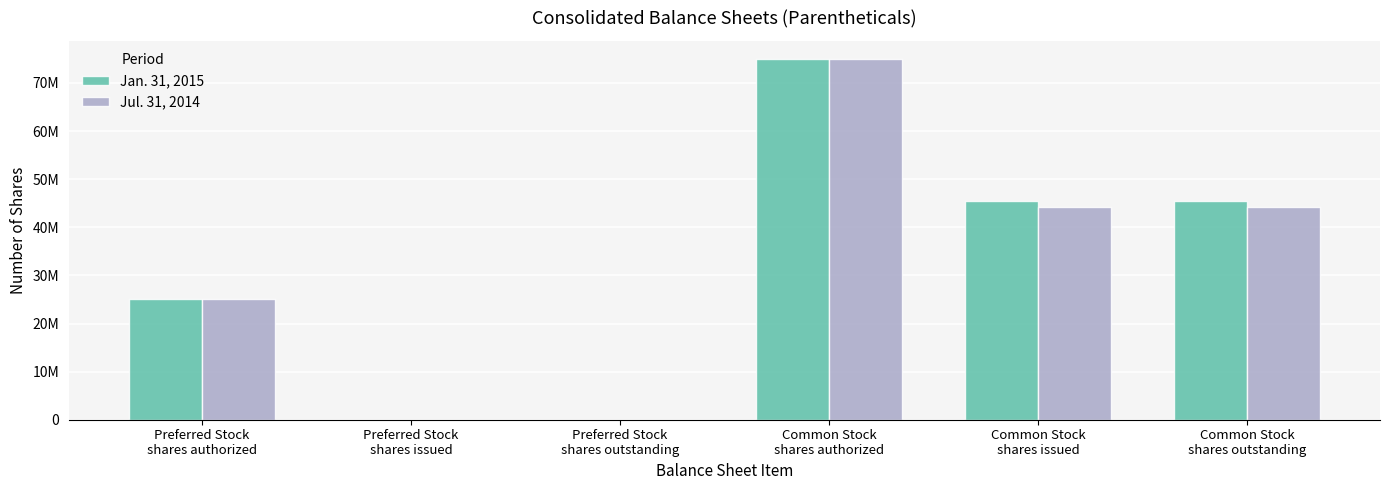

The value of Jul. 31, 2014 at Preferred Stock
shares authorized is 36820892. True or false?

False